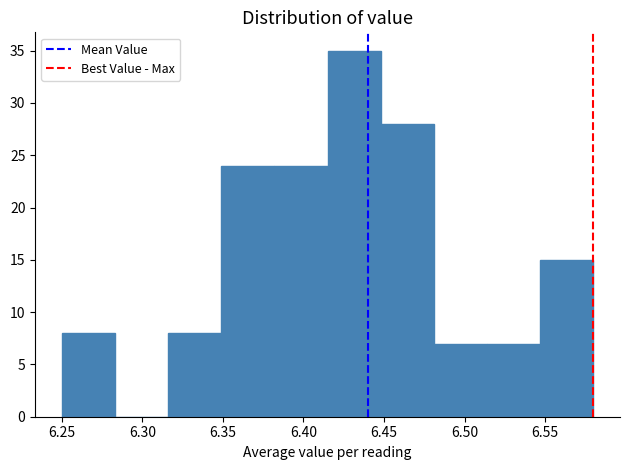

What is the height of the bar covering 6.415 to 6.448 on the x-axis? Neither the bar edges nor the heights are printed on the chart, so give them approximately, as read against the axes.

35